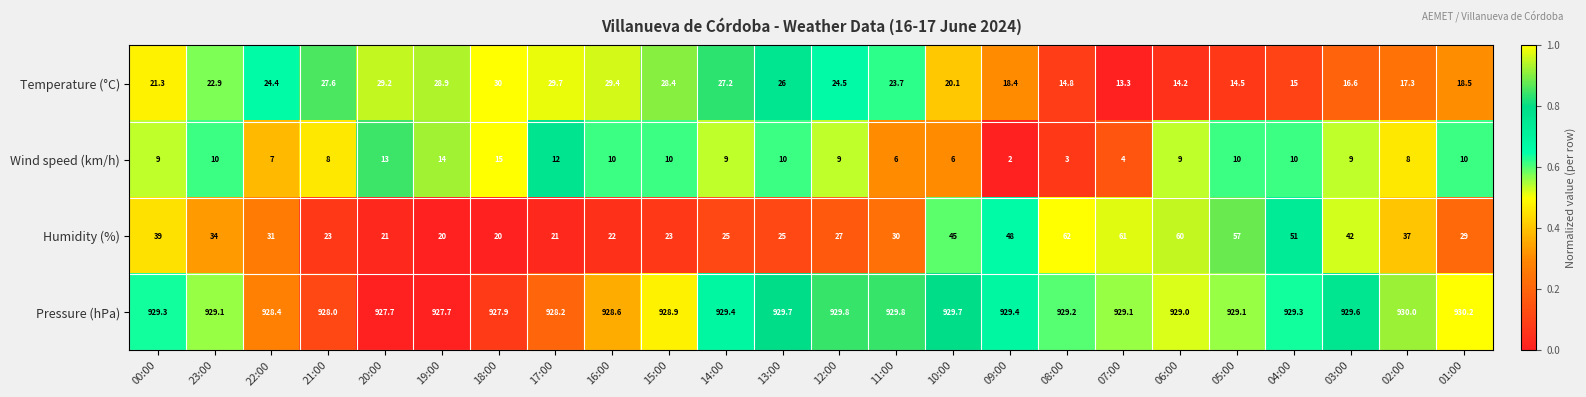

Which series has the largest range (max minus min)?

Humidity (%)